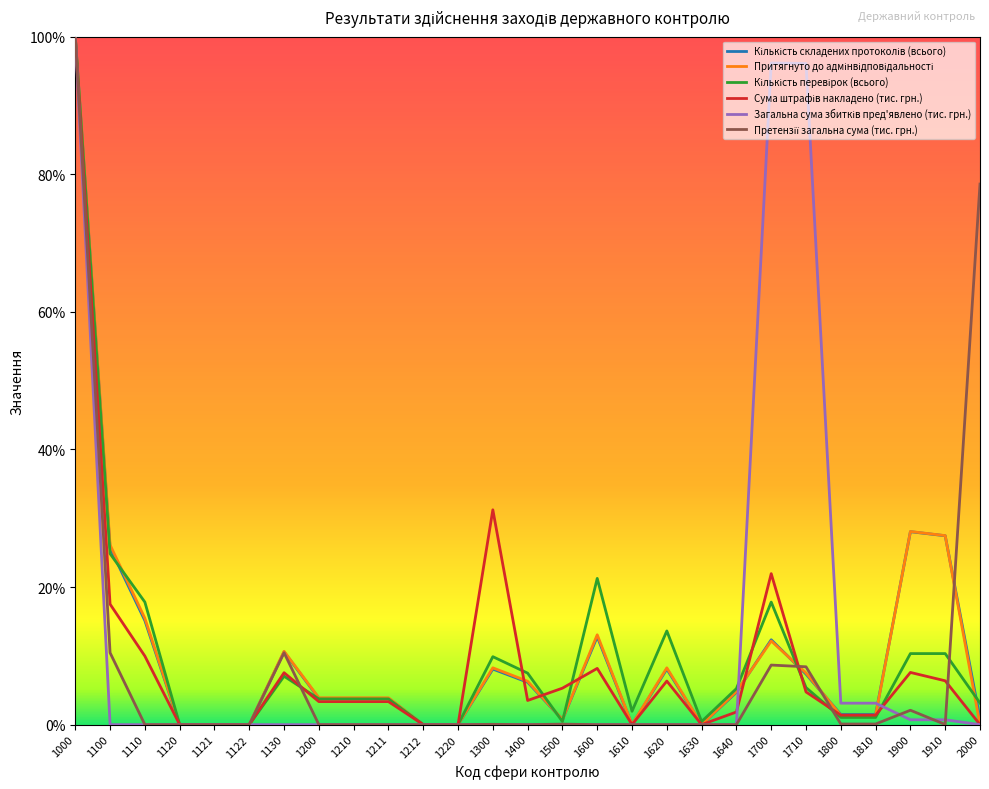

What is the maximum value shown in the chart?

100.0